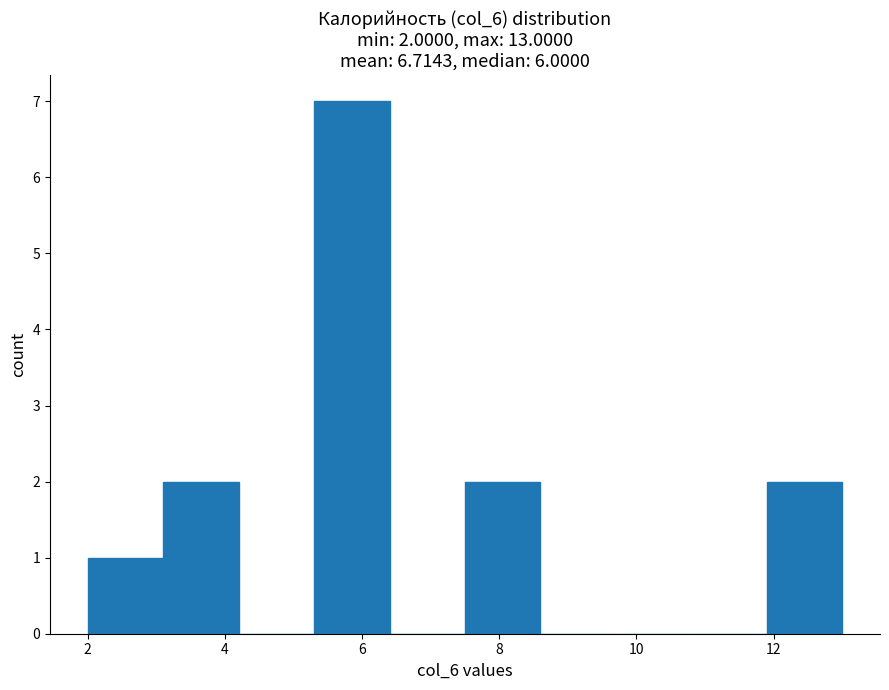

Over which range of the x-axis is the bar tallest?

5.3 to 6.4